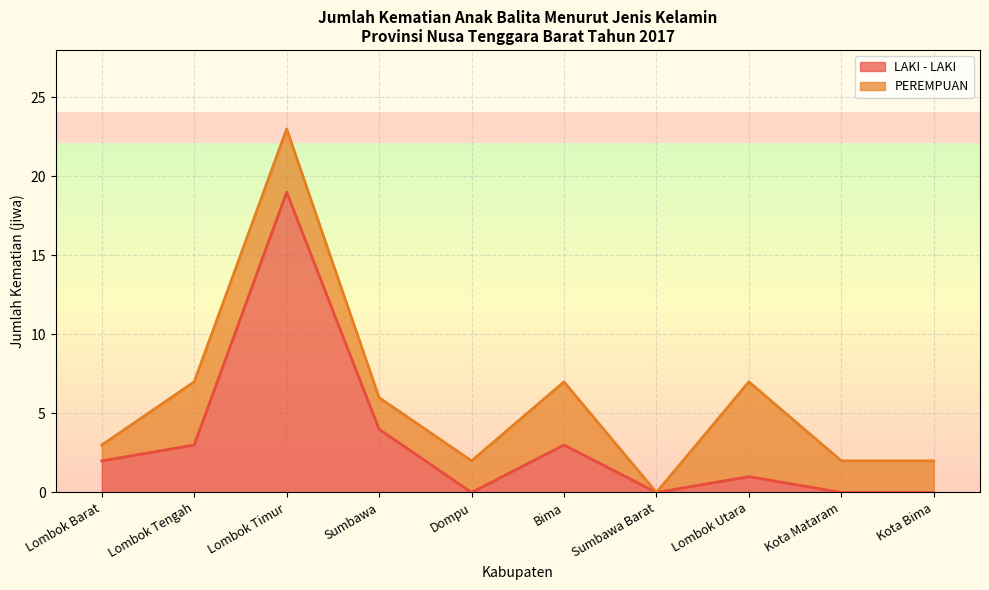

Which category has the highest value across all series?

Lombok Timur